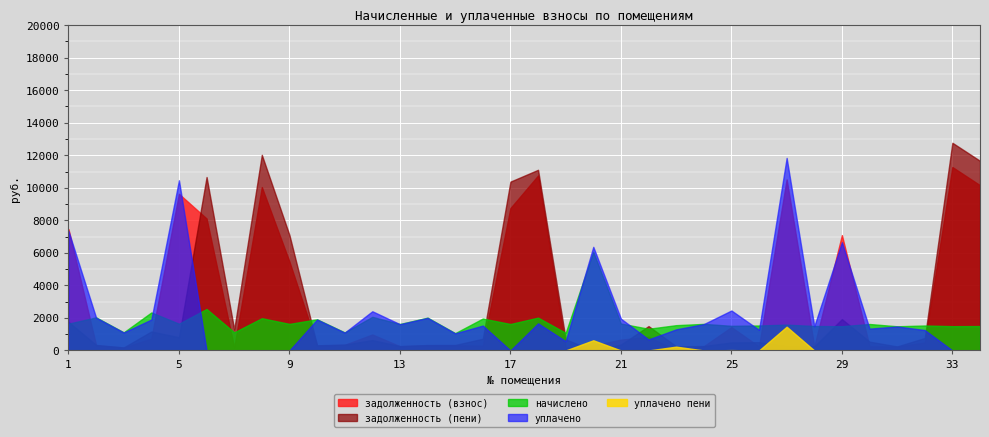

What is the maximum value for уплачено?

11836.1